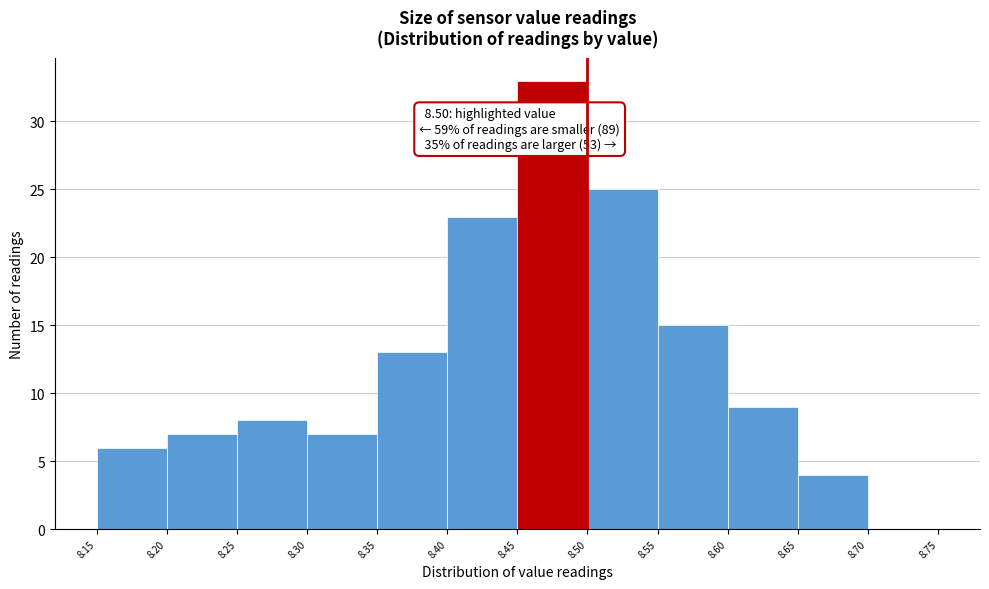

Over which range of the x-axis is the bar tallest?

8.45 to 8.50